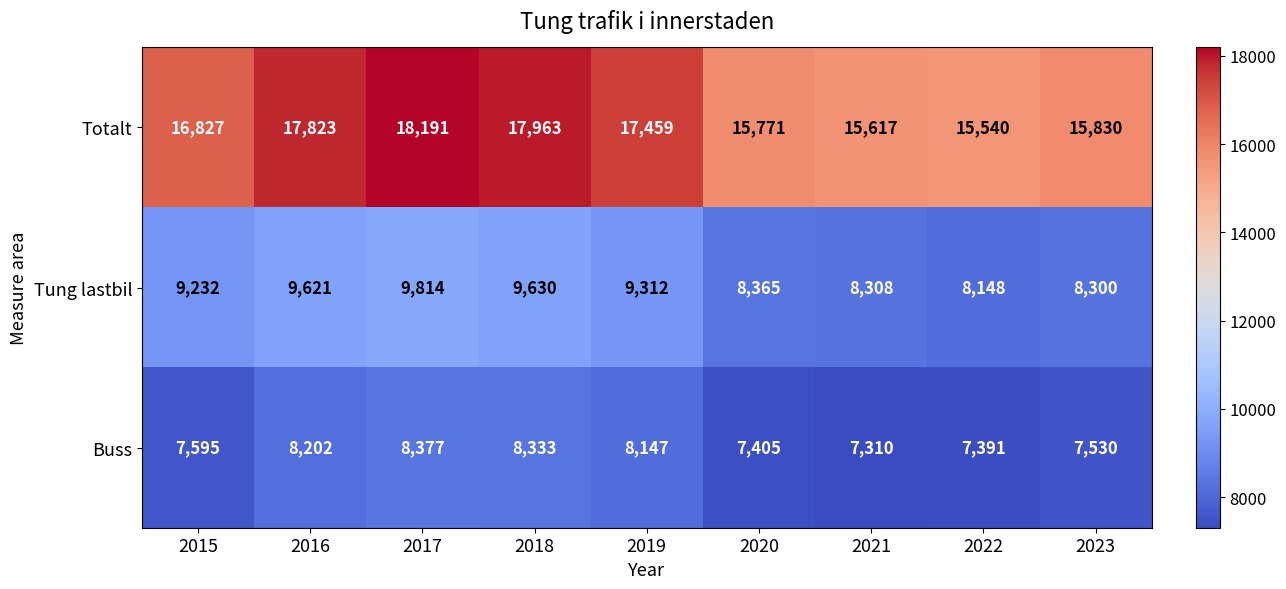

What is the maximum value shown in the chart?

18191